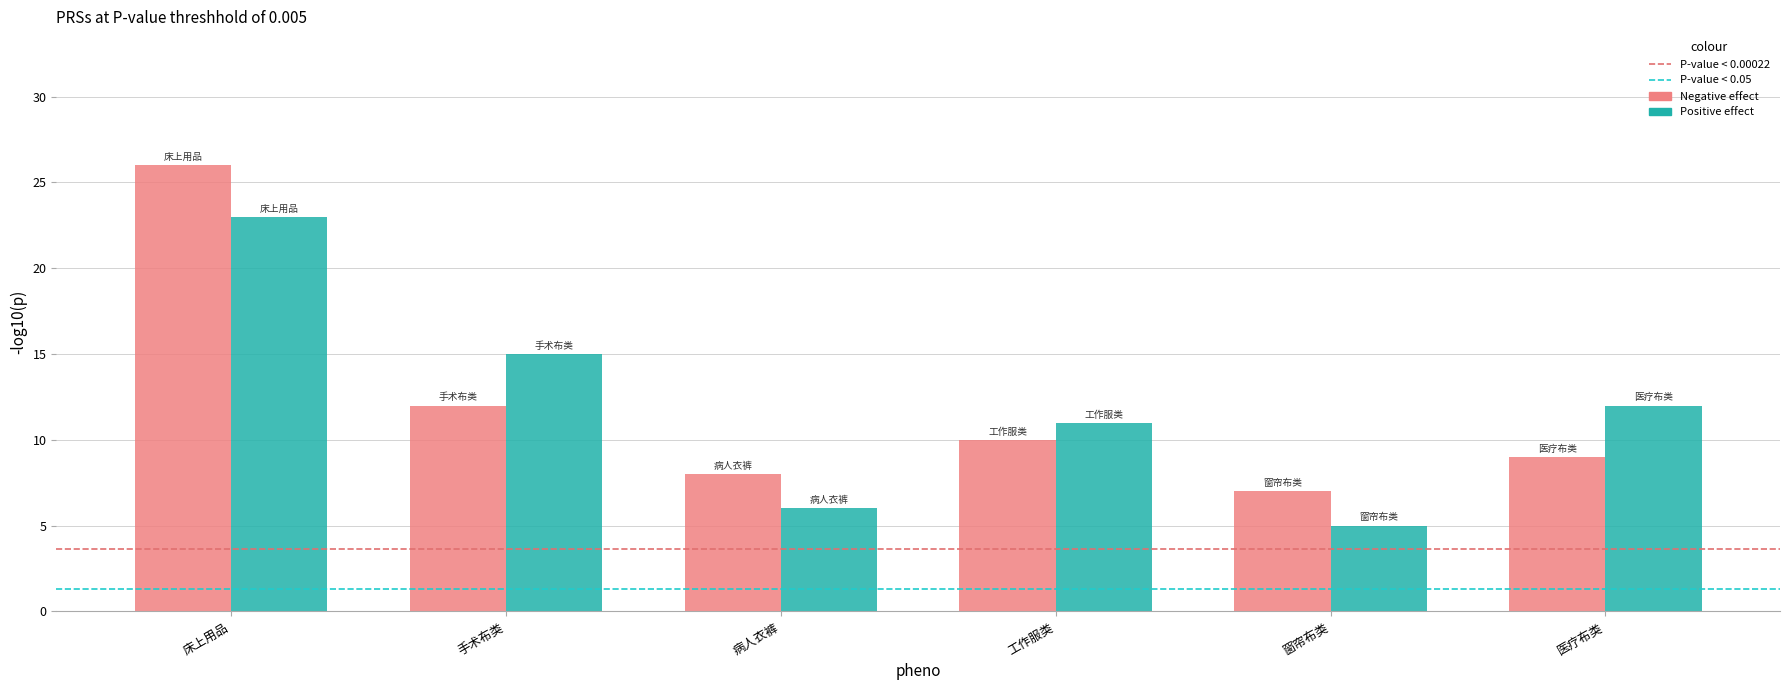

Is it true that Positive effect equals 12 at 医疗布类?

True